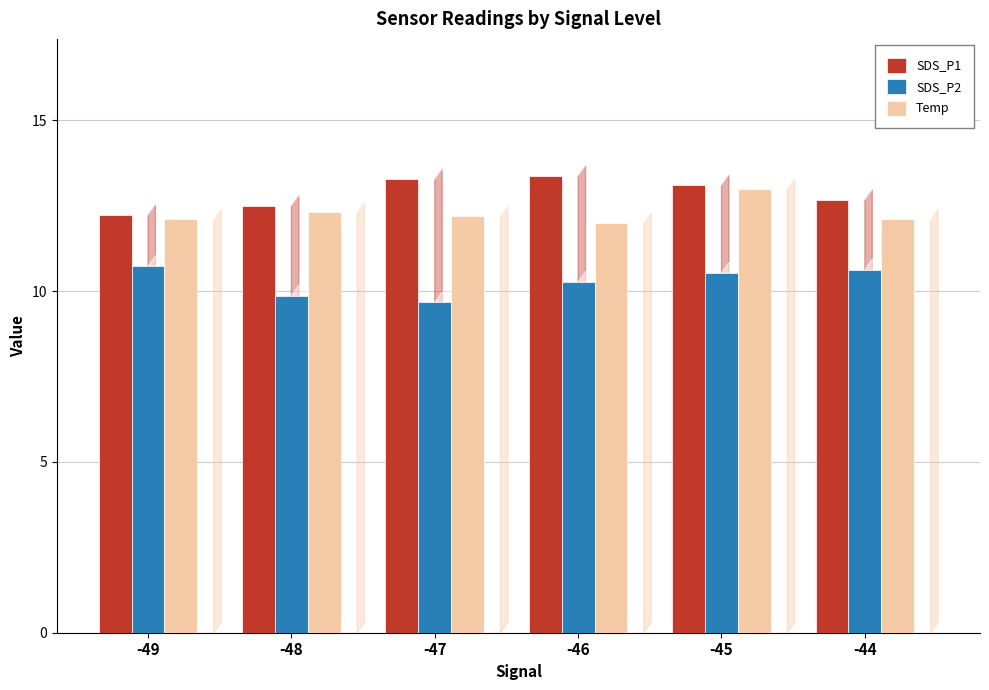

Is the value of SDS_P1 at -49 greater than the value of SDS_P2 at -44?

Yes